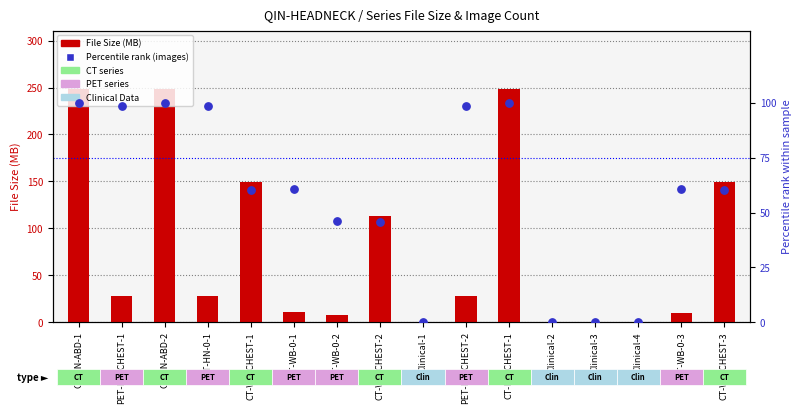

Which series reaches the minimum Y coordinate?

File Size (MB)